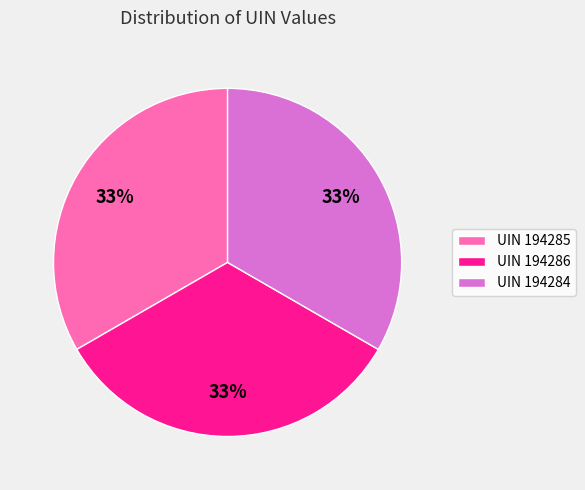

Is there a majority slice in this chart?

No